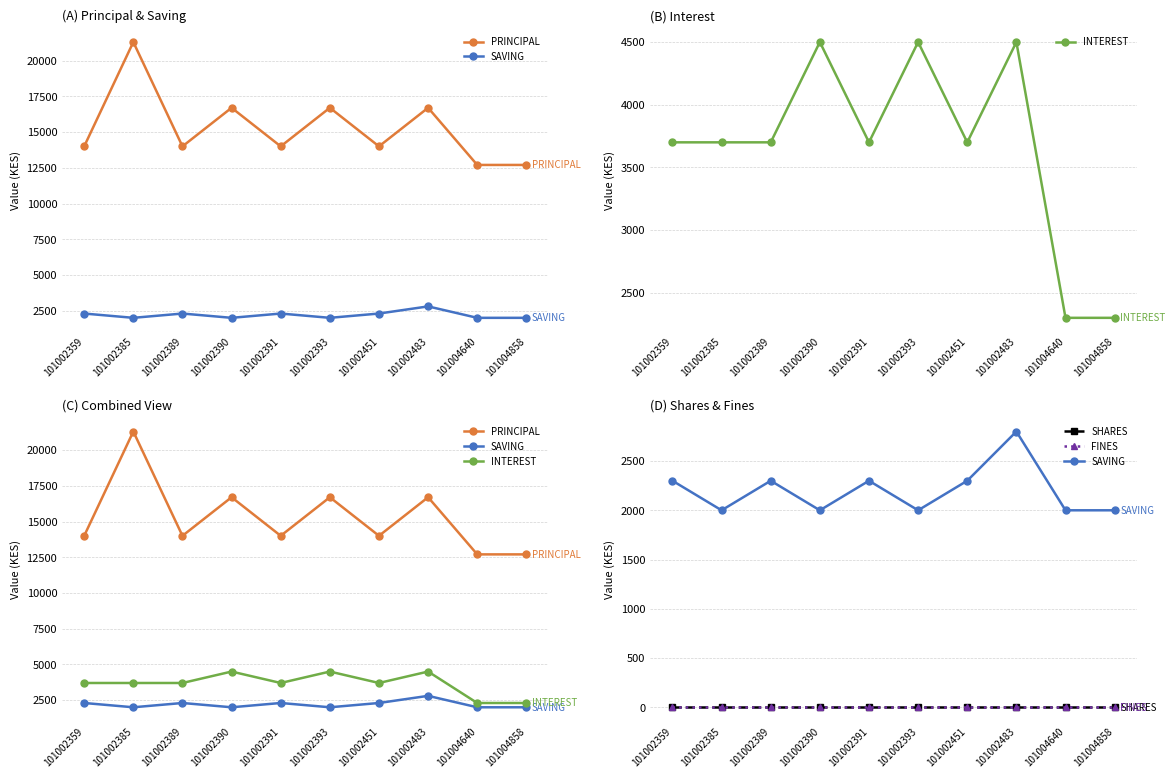

At which category is the sum across all series the highest?

101002385